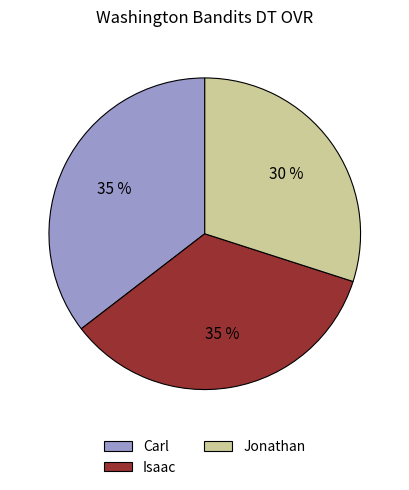

Which slice is the smallest?

Jonathan